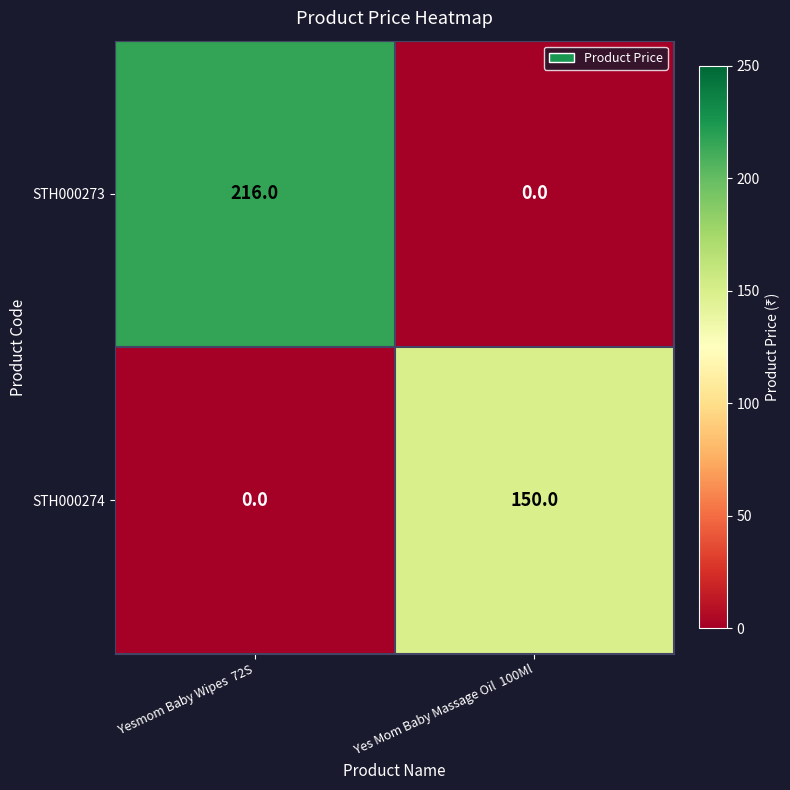

At which category is the sum across all series the highest?

Yesmom Baby Wipes  72S